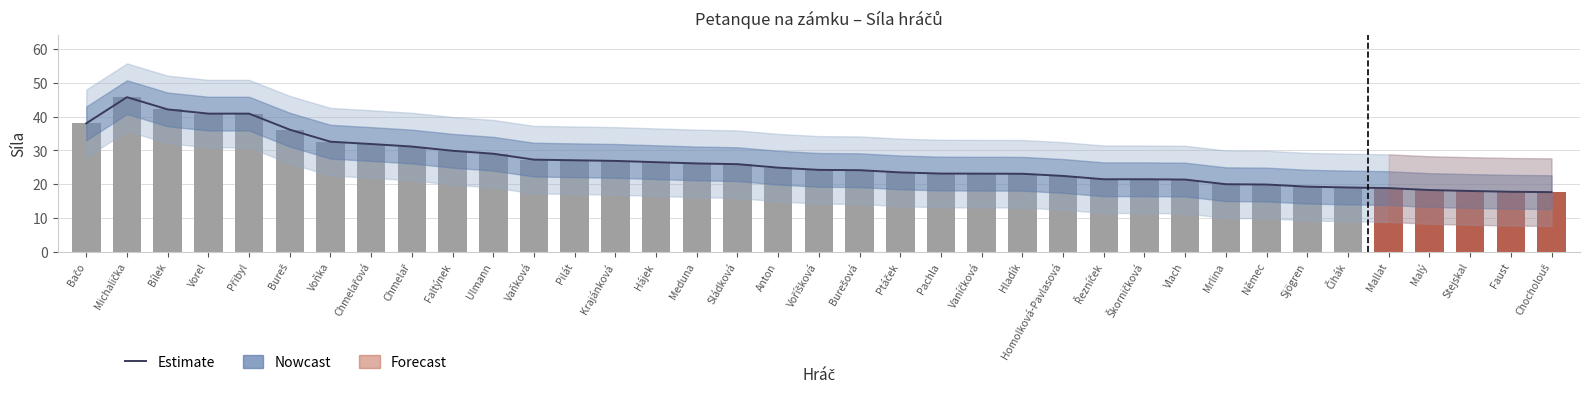

Between Malý and Škorničková, which is larger?

Škorničková